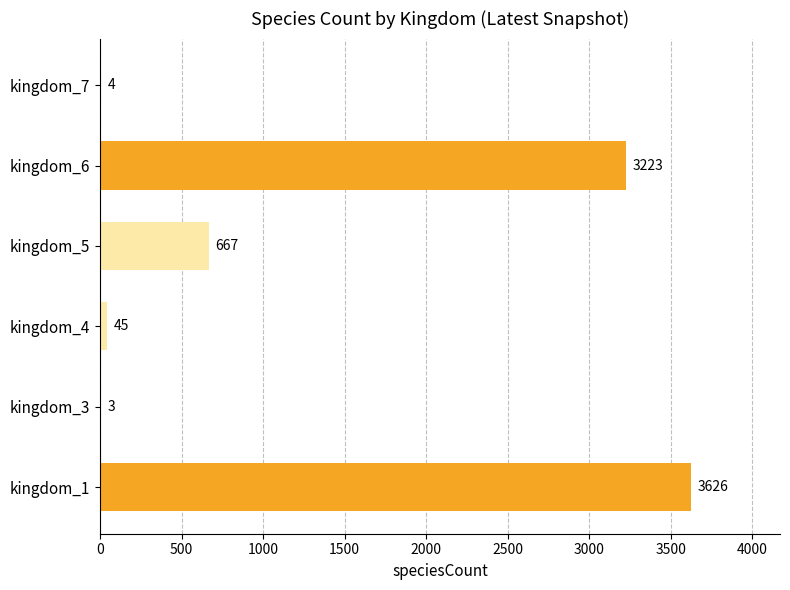

Reading bottom to top, what are all the values shown in this chart?

kingdom_1=3626	kingdom_3=3	kingdom_4=45	kingdom_5=667	kingdom_6=3223	kingdom_7=4